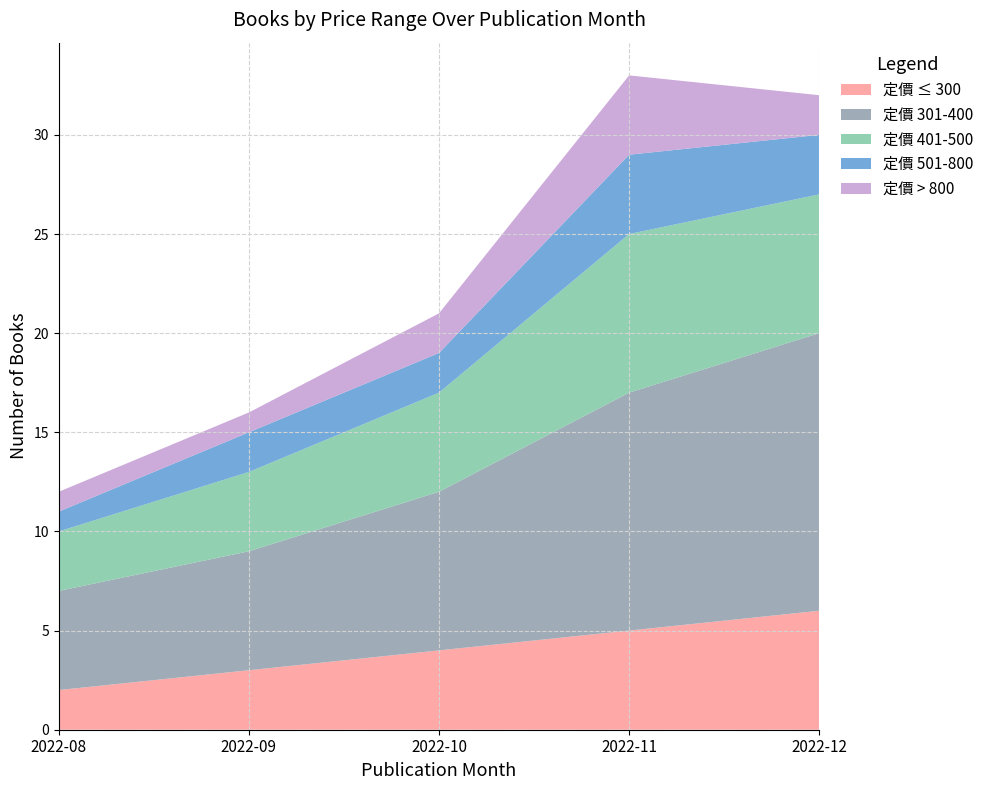

What is the total value across all series at 2022-08?

12